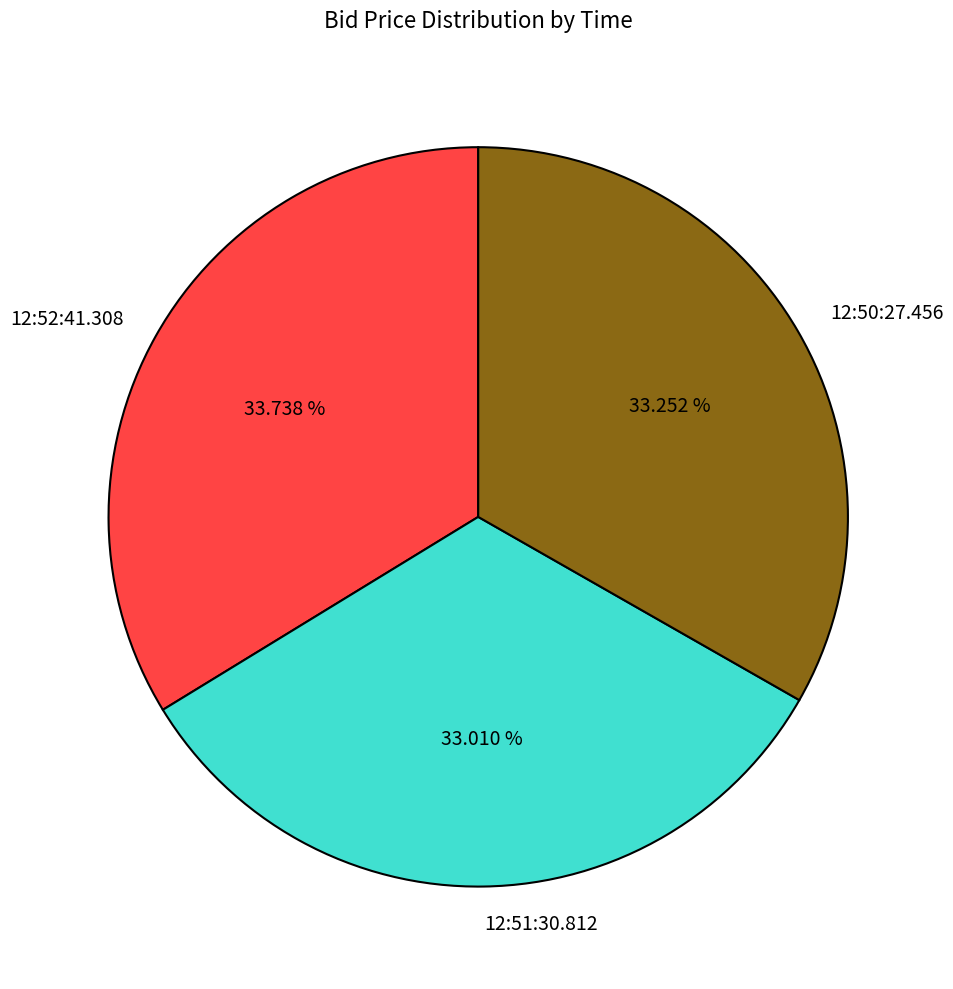

Is the sum of 12:51:30.812 and 12:50:27.456 greater than half?

Yes